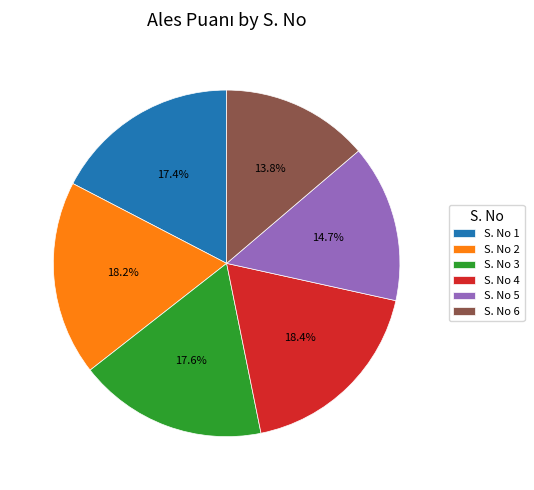

To the nearest percent, what is the difference between the largest and smallest slice percentages?

5%